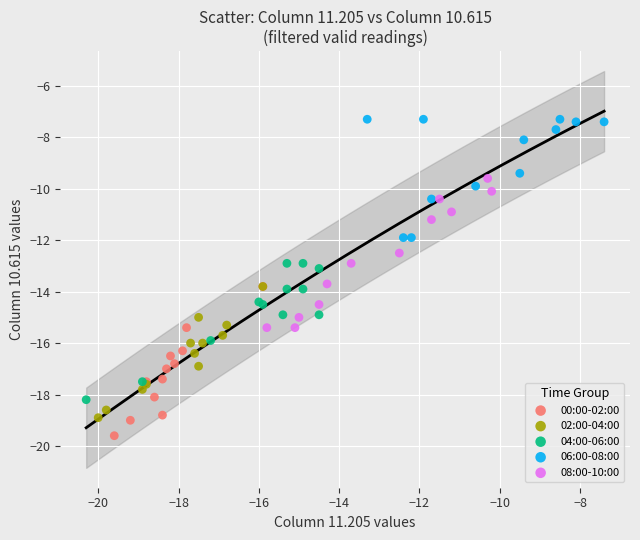

Which series reaches the maximum Y coordinate?

06:00-08:00